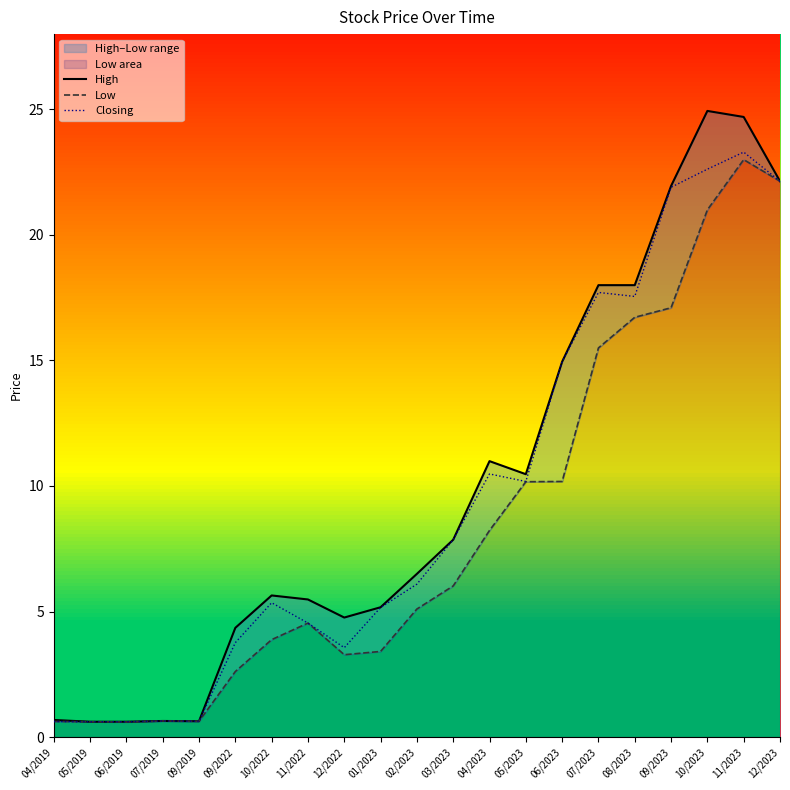

Which series has the largest range (max minus min)?

High